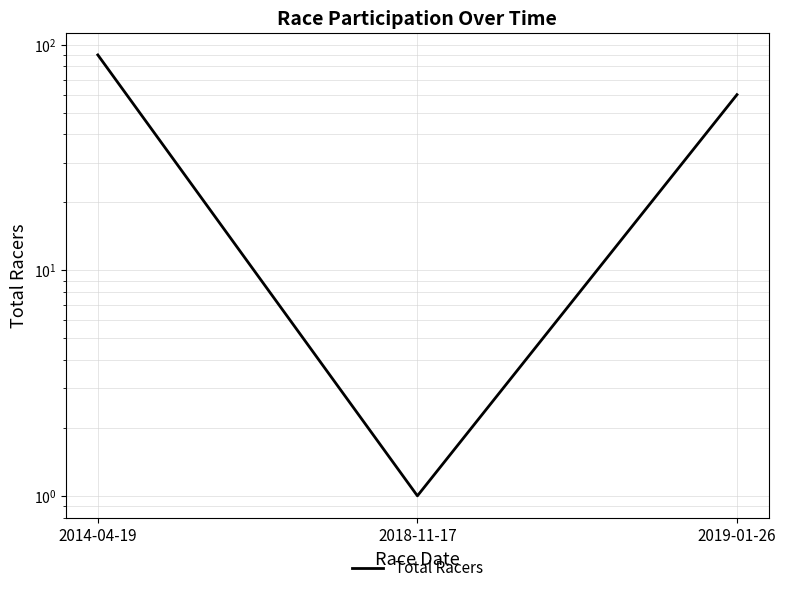

List the labels in order of value, largest first.

2014-04-19, 2019-01-26, 2018-11-17